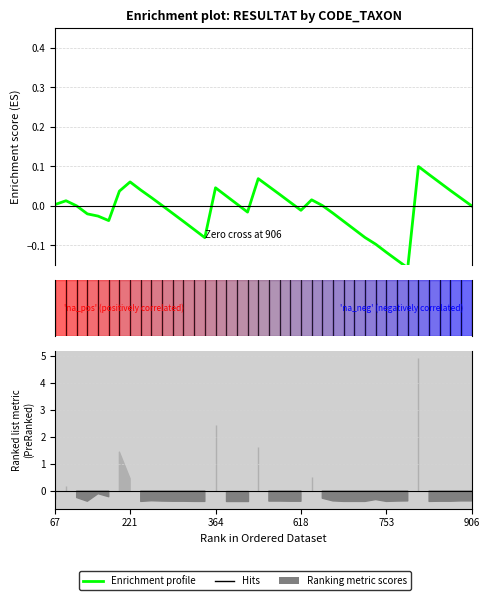

What is the sum of the values at 27 and 12?

-0.1